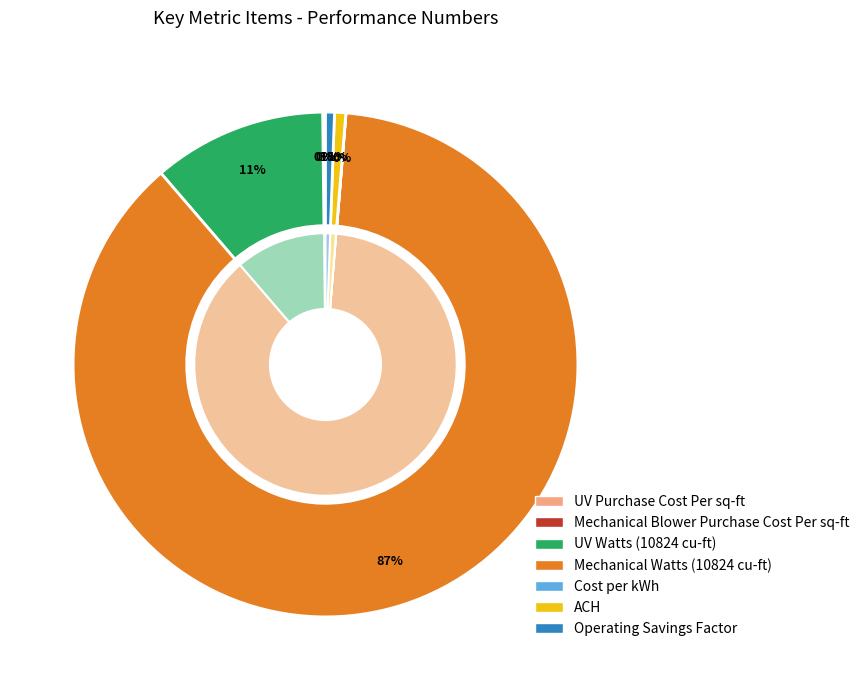

True or false: Mechanical Watts (10824 cu-ft) accounts for 75% of the total.

False